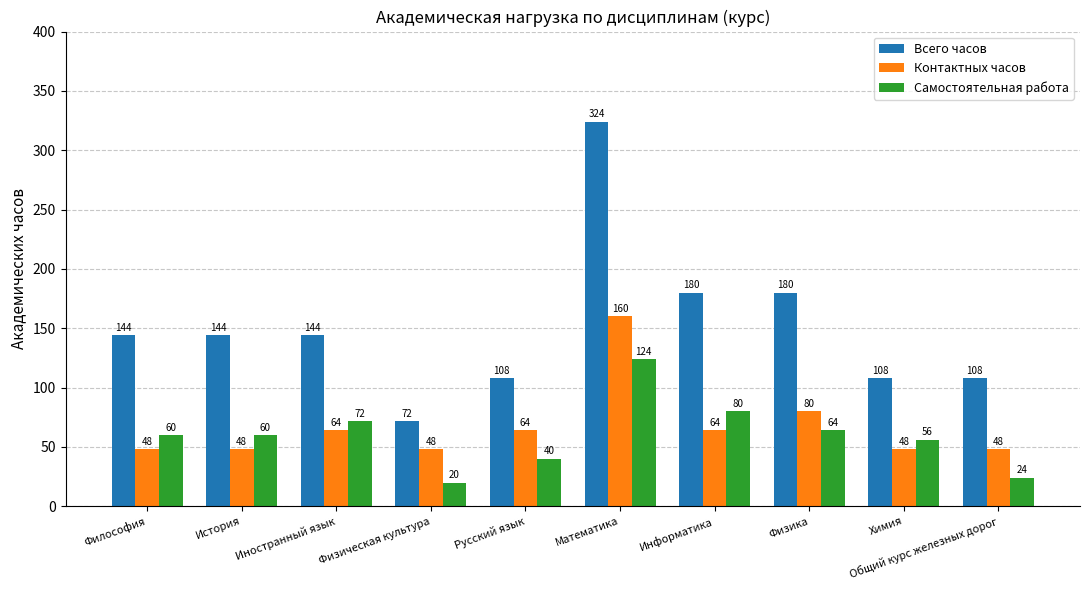

True or false: Контактных часов has a value of 48 at Философия.

True